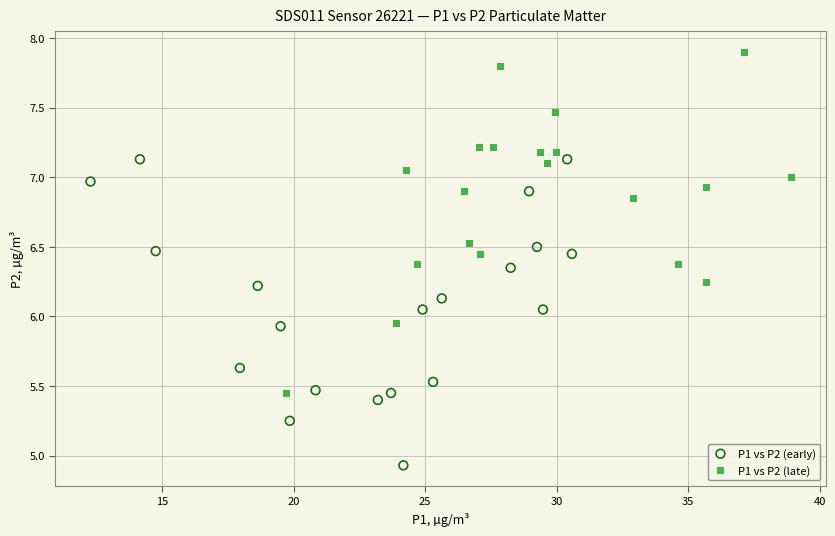

What are all the series names shown in the legend?

P1 vs P2 (early), P1 vs P2 (late)